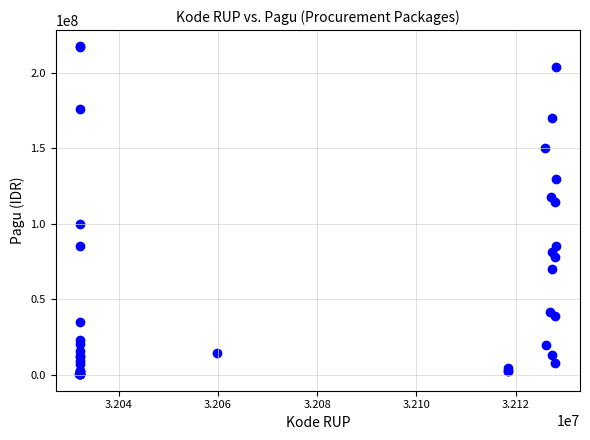

What Y value in the scatter plot is closest to 108830000?

114296000